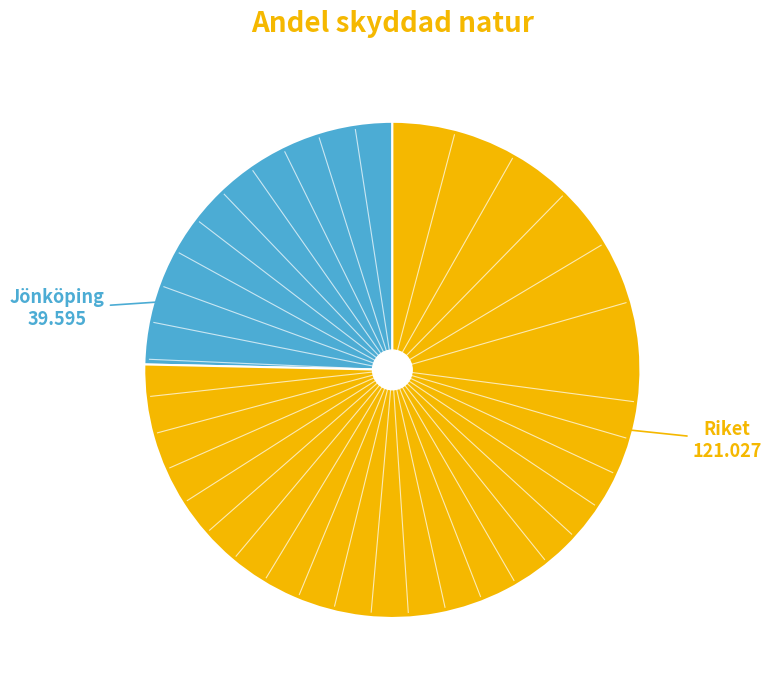

Is there a majority slice in this chart?

Yes